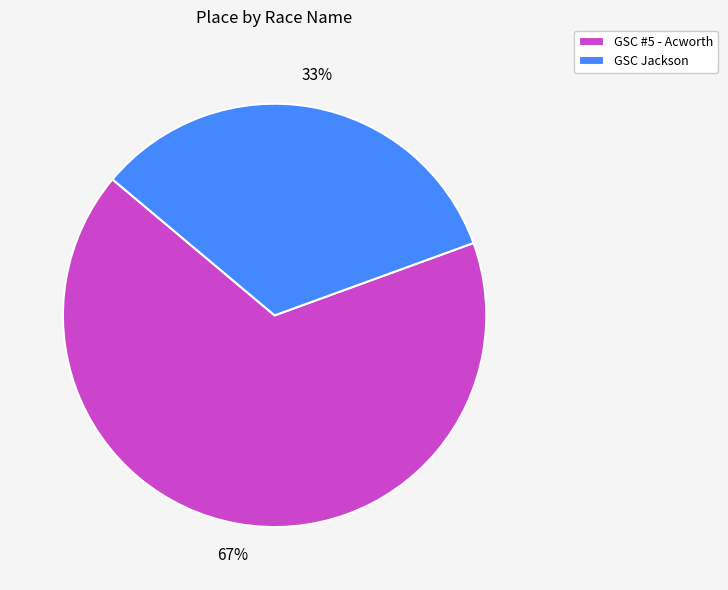

Combined, do GSC Jackson and GSC #5 - Acworth account for over 50%?

Yes